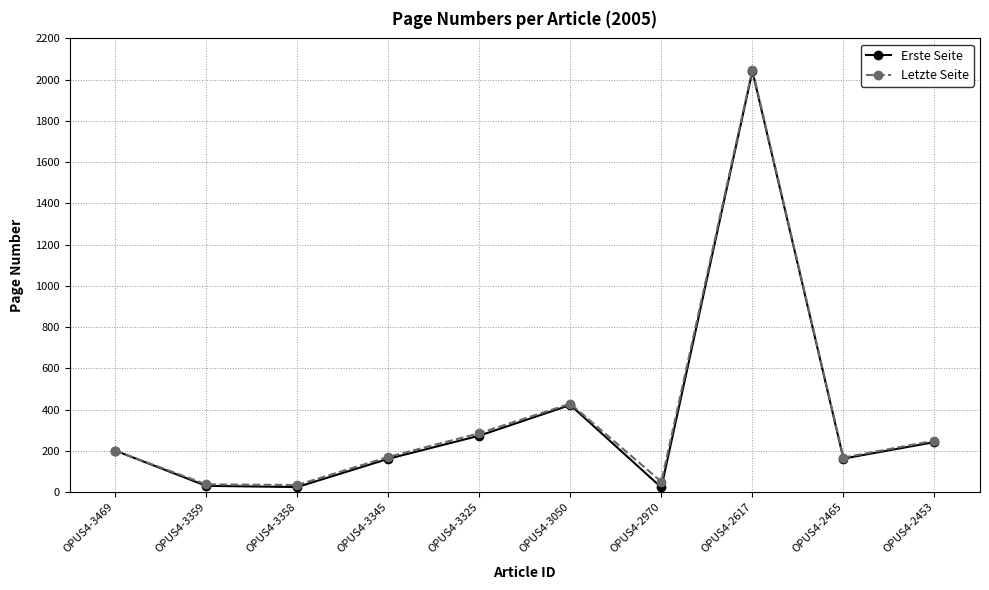

What is the value of the Letzte Seite point at the 4th from the left?

171